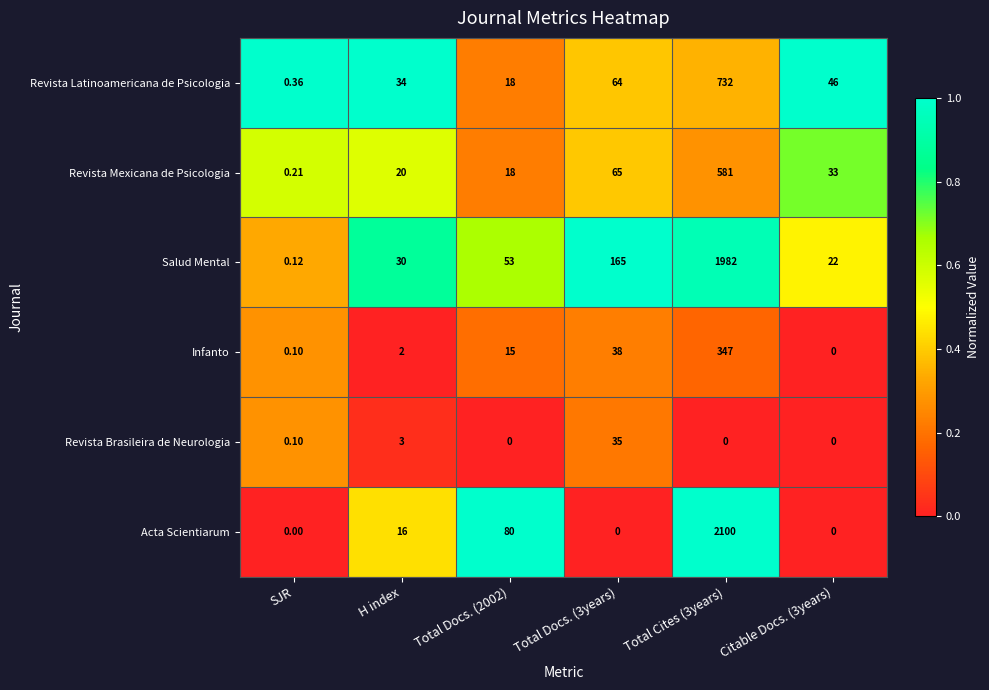

Is the value of Revista Mexicana de Psicologia at Total Cites (3years) greater than the value of Revista Latinoamericana de Psicologia at H index?

Yes